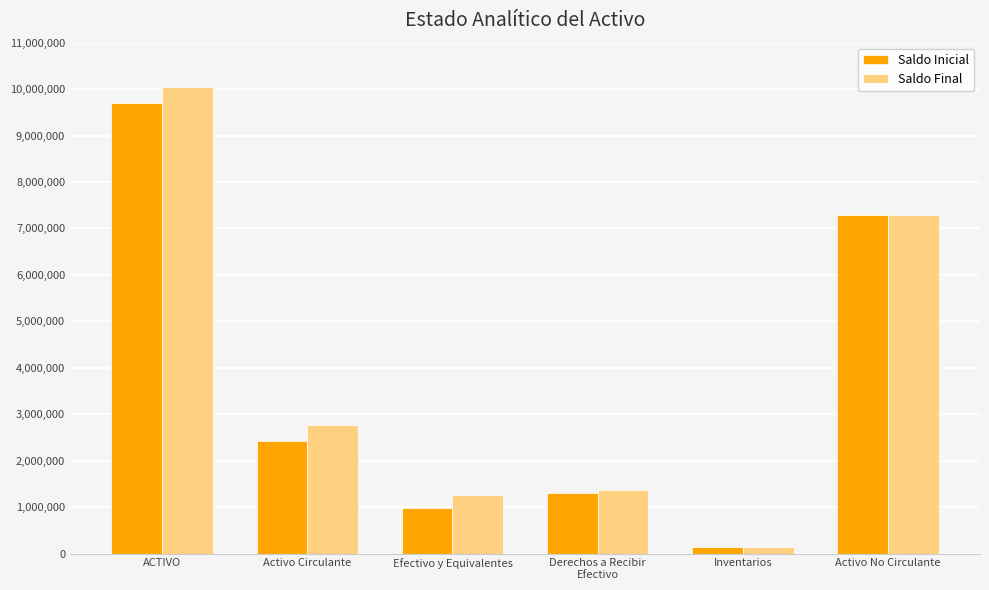

What is the minimum value shown in the chart?

138450.0